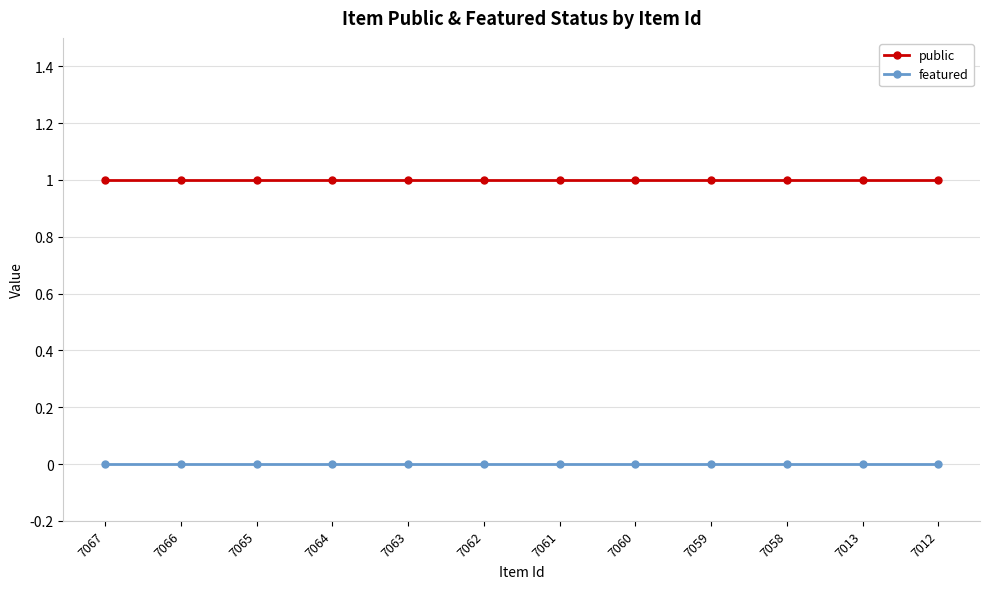

What are all the series names shown in the legend?

public, featured